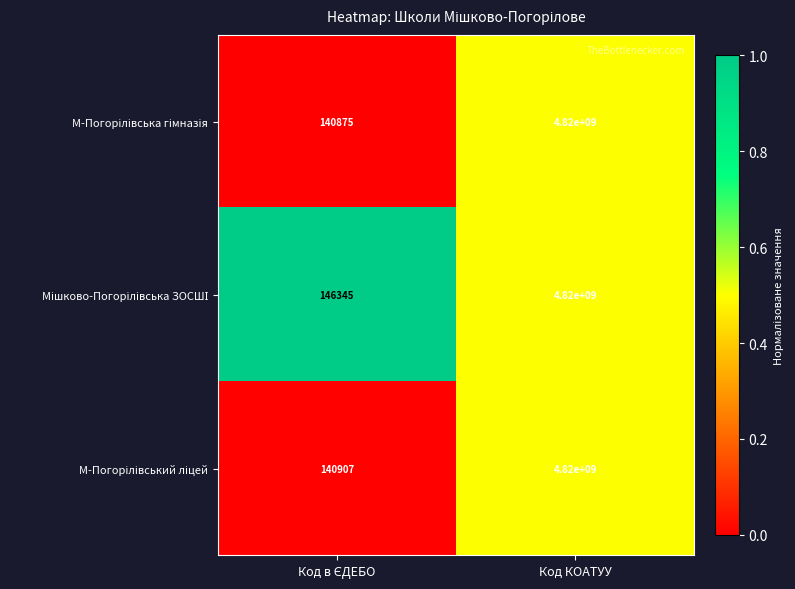

What is the minimum value shown in the chart?

140875